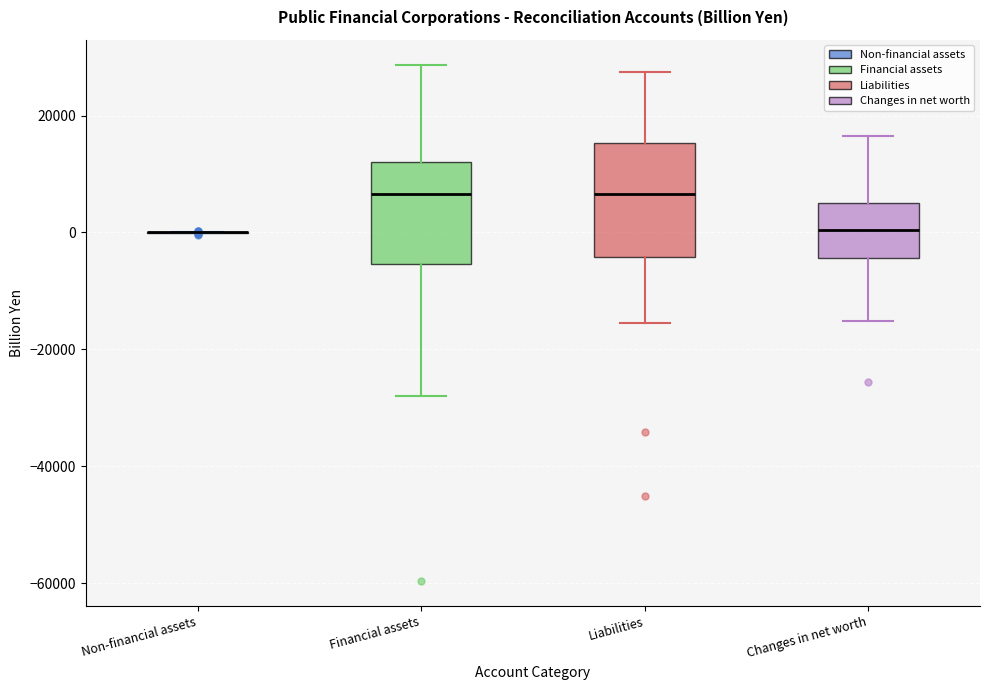

Reading left to right, read every box against the y-axis: the position of its median line, the range the box covers, and the ends of its whiskers. The values are not printed on the chart, so give them approximately, as read against the axis.

Non-financial assets: box collapsed to a line at 0, whiskers 0 to 0
Financial assets: median 6000, box -6000 to 12000, whiskers -28000 to 28000
Liabilities: median 6000, box -4000 to 16000, whiskers -16000 to 28000
Changes in net worth: median 0, box -4000 to 6000, whiskers -16000 to 16000